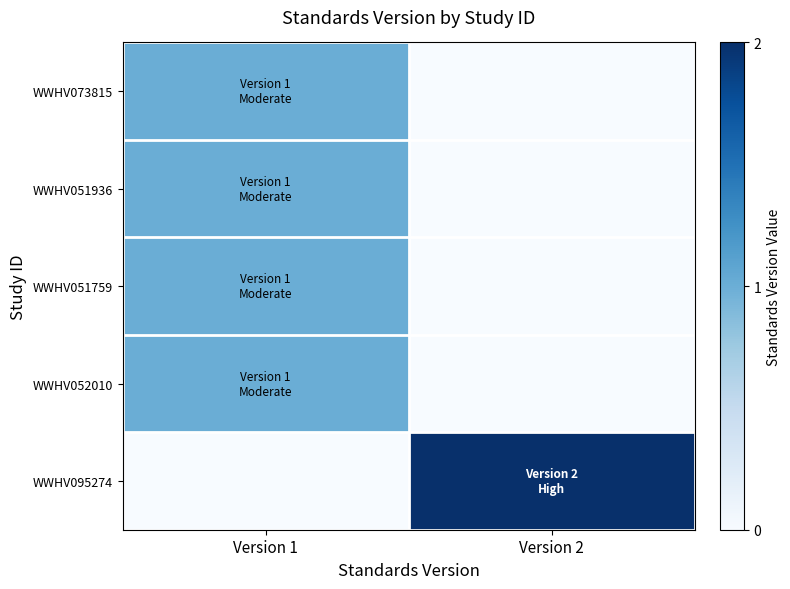

Reading left to right, transcribe all the data shown in this chart.

WWHV073815: Version 1=1	Version 2=0
WWHV051936: Version 1=1	Version 2=0
WWHV051759: Version 1=1	Version 2=0
WWHV052010: Version 1=1	Version 2=0
WWHV095274: Version 1=0	Version 2=2